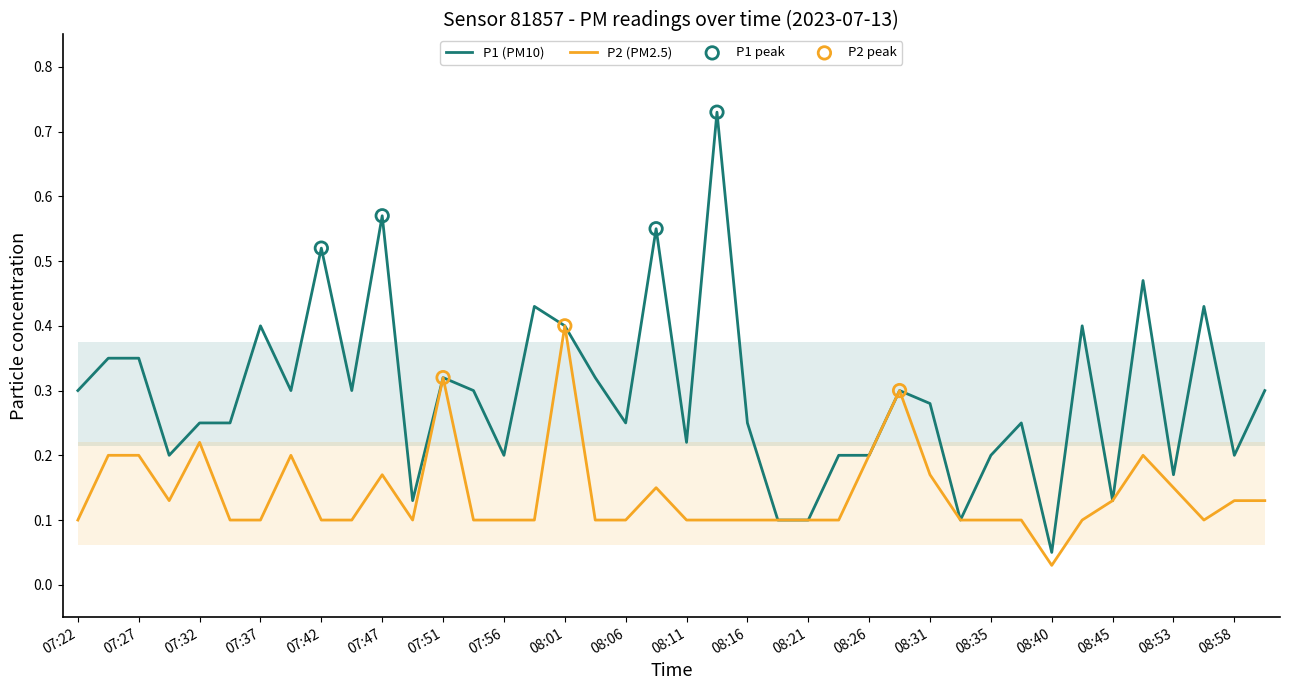

Which series has the largest total across all categories?

P1 (PM10)